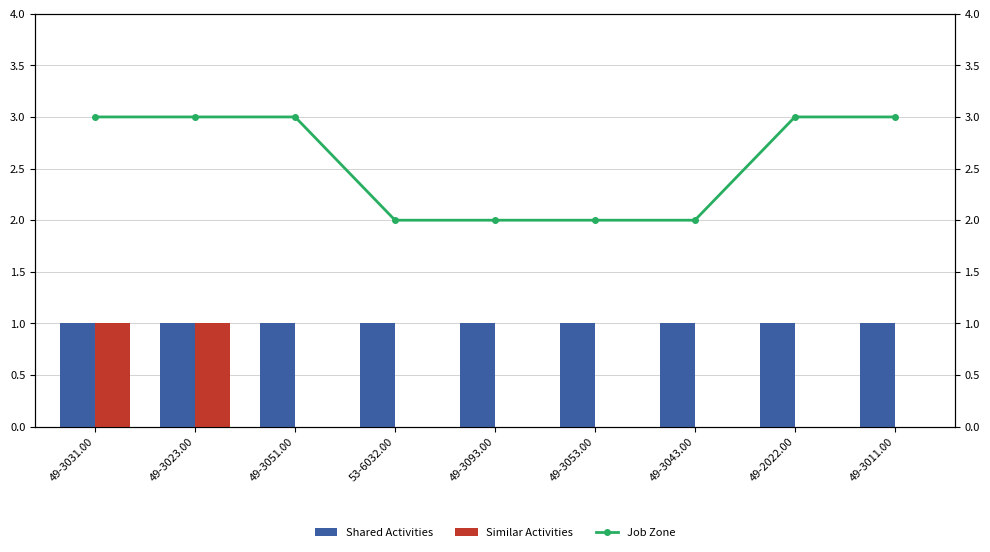

List the labels in order of Job Zone value, largest first.

49-3031.00, 49-3023.00, 49-3051.00, 49-2022.00, 49-3011.00, 53-6032.00, 49-3093.00, 49-3053.00, 49-3043.00